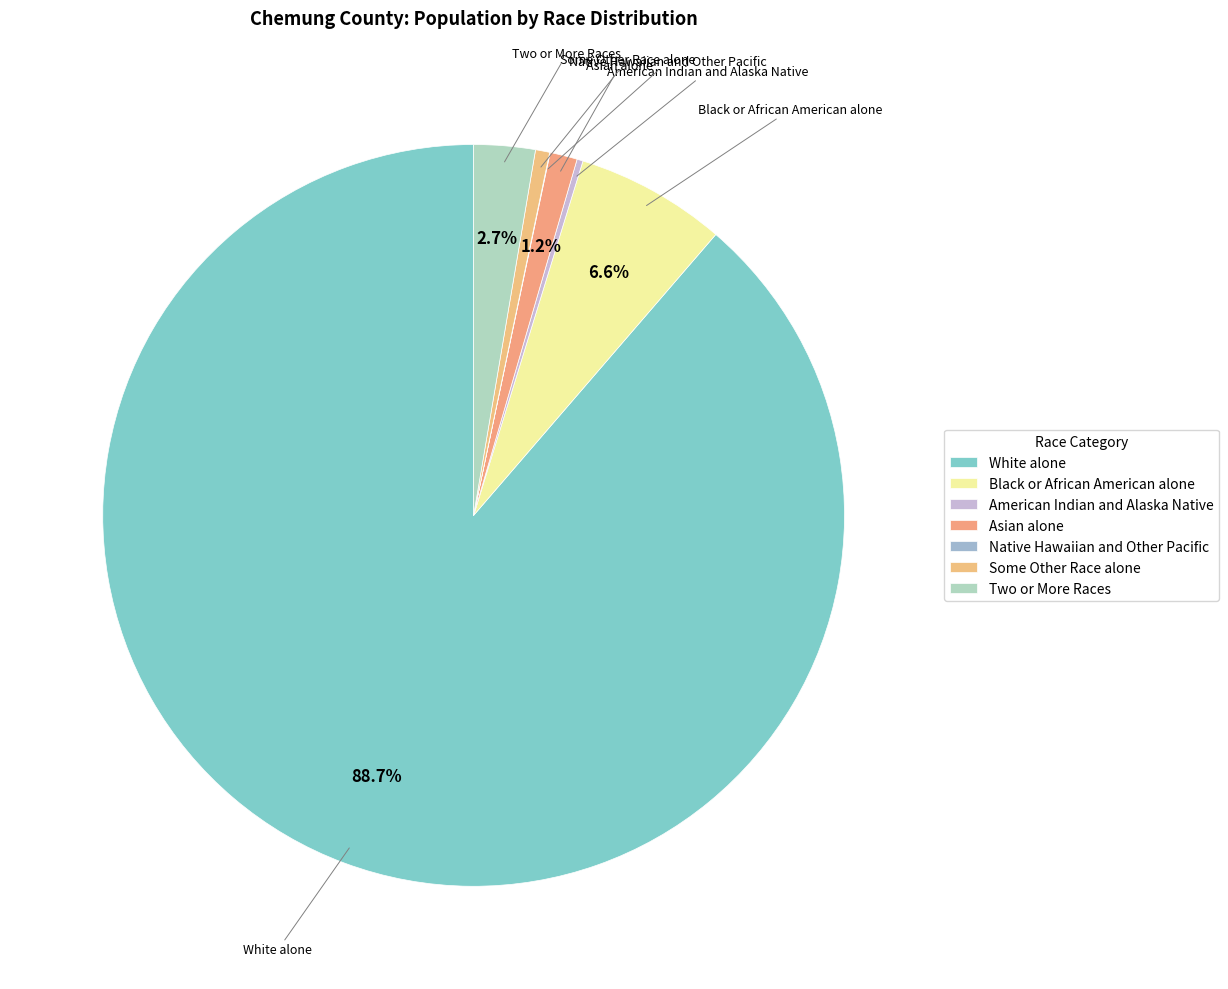

How many segments does this pie chart have?

7